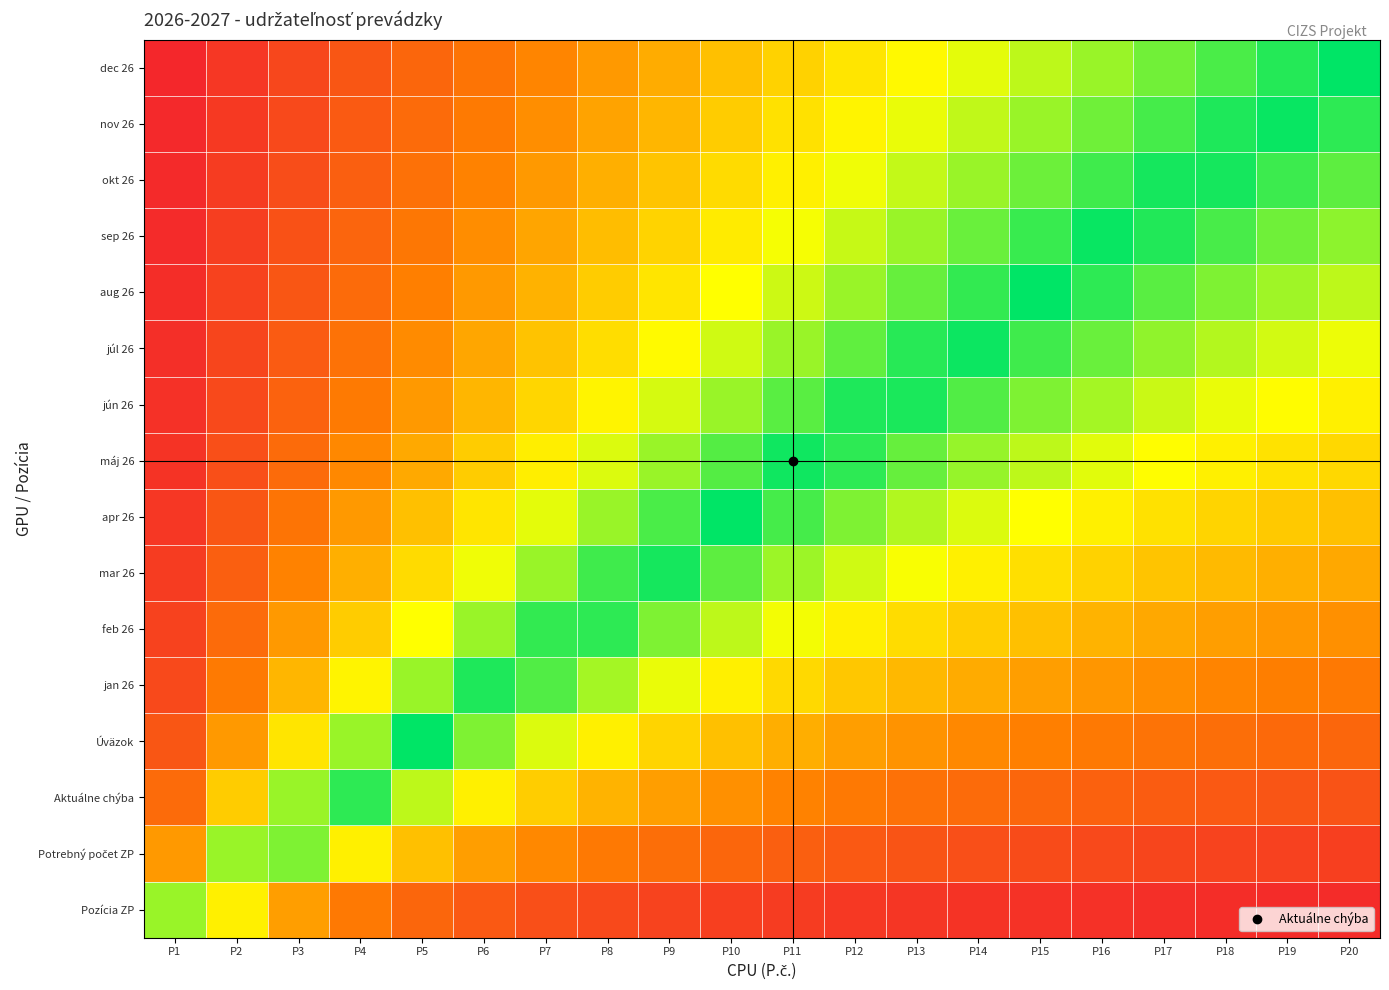

At which category does the chart reach its minimum across all series?

P1